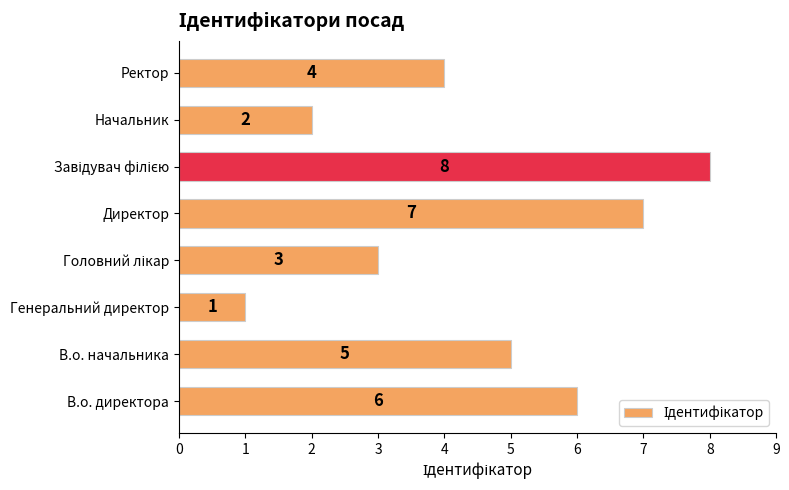

Reading bottom to top, list all the values displayed in this chart.

6	5	1	3	7	8	2	4